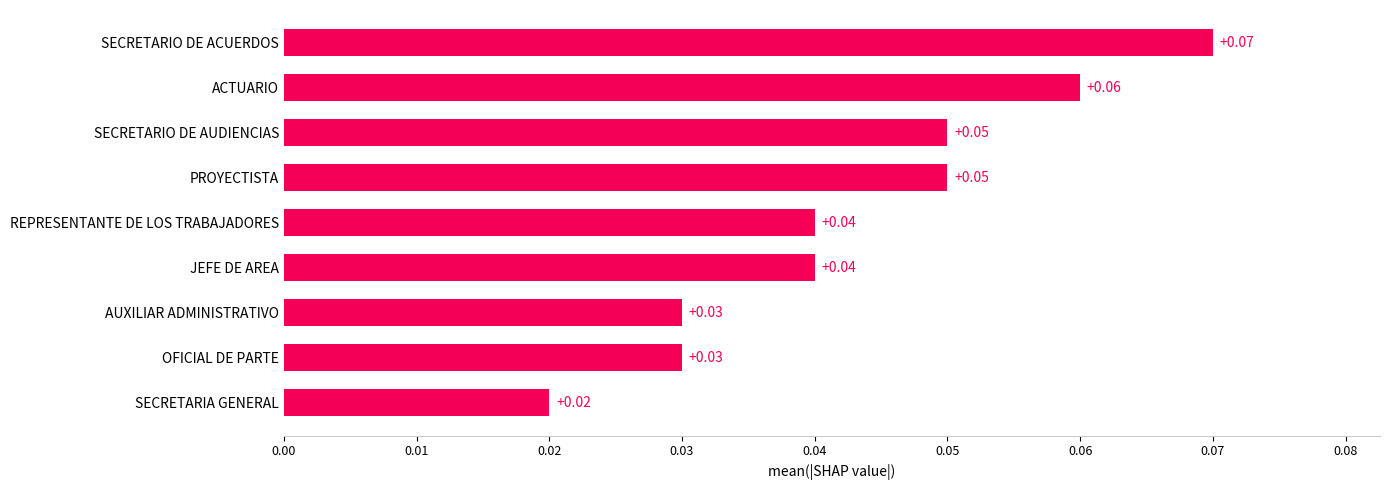

What is the label of the 4th bar from the bottom?

JEFE DE AREA